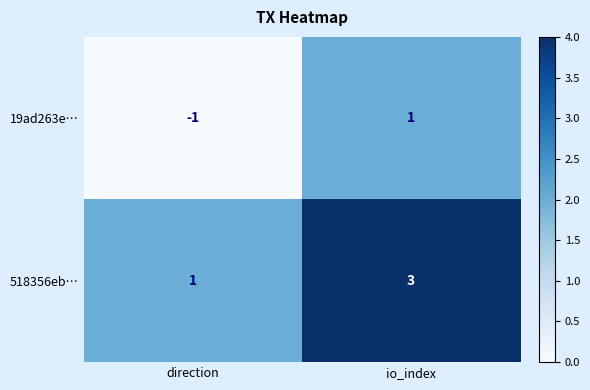

Which label corresponds to the largest value in the chart?

io_index